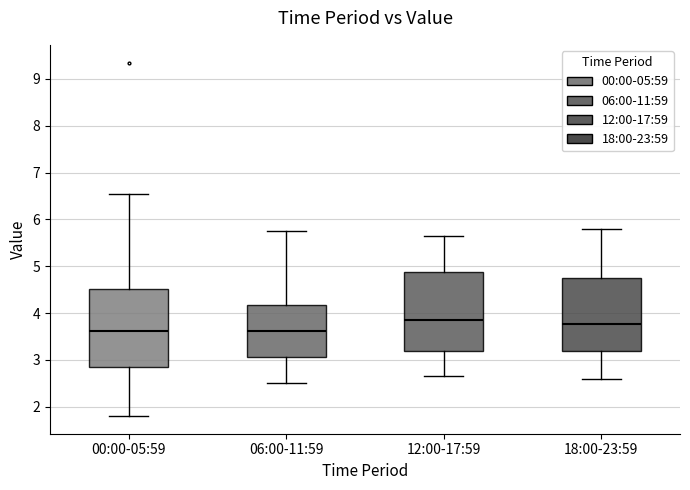

Where does the lower whisker of the box for 00:00-05:59 end on the y-axis? The values are not printed on the chart, so give them approximately, as read against the axis.

1.8